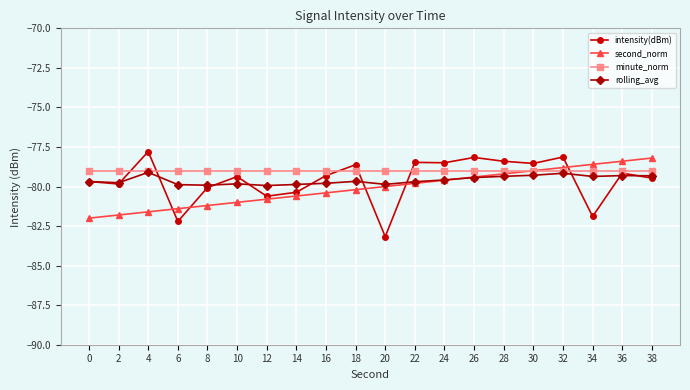

What is the value of the minute_norm point at the 18th from the left?

-79.0